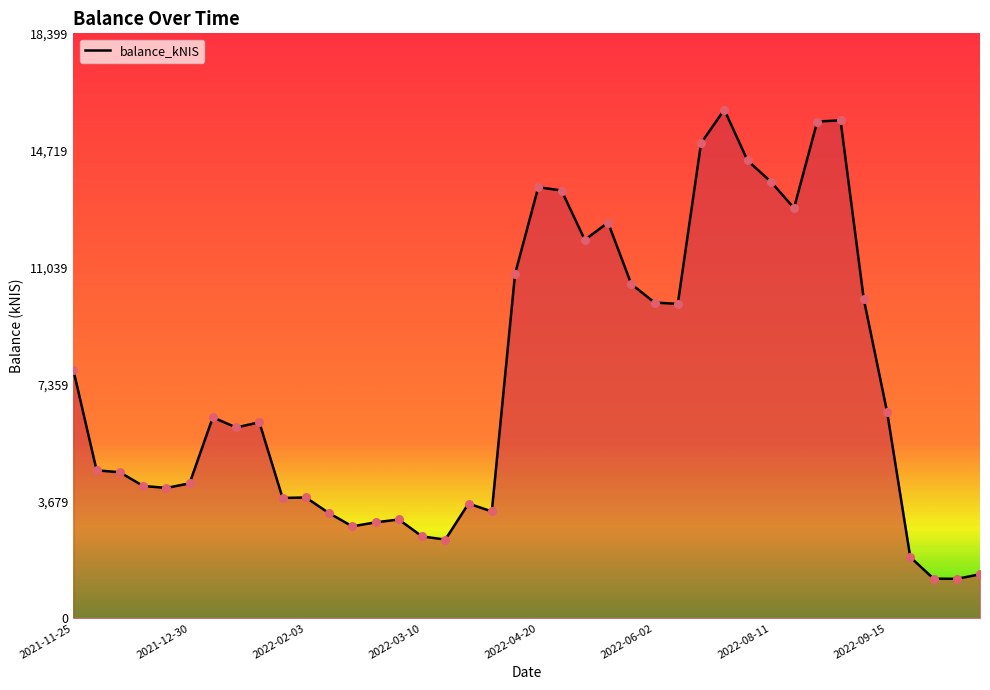

What is the difference between the maximum and minimum values?

14760.2